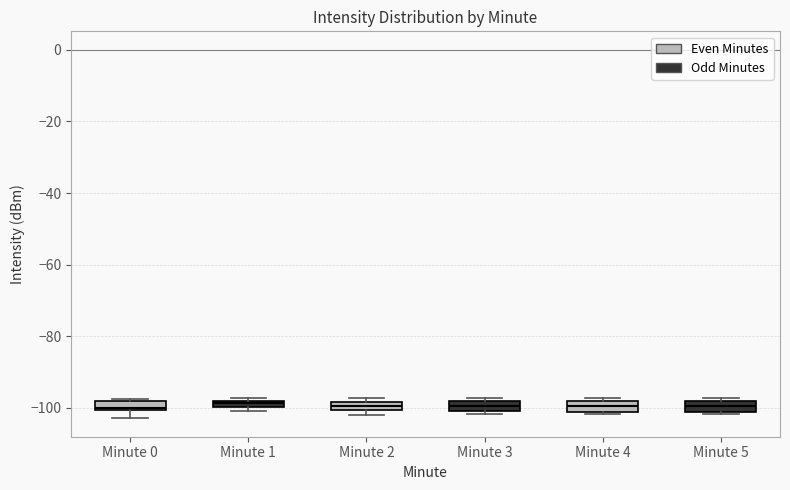

Where is the upper edge of the box for Minute 3 on the y-axis? The values are not printed on the chart, so give them approximately, as read against the axis.

-98